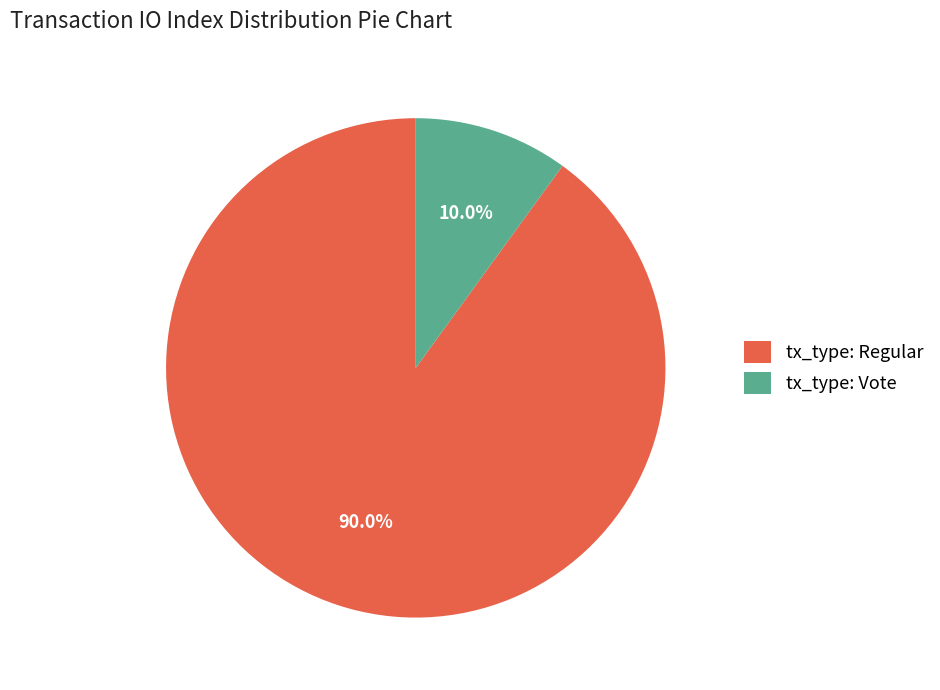

Between tx_type: Regular and tx_type: Vote, which is larger?

tx_type: Regular